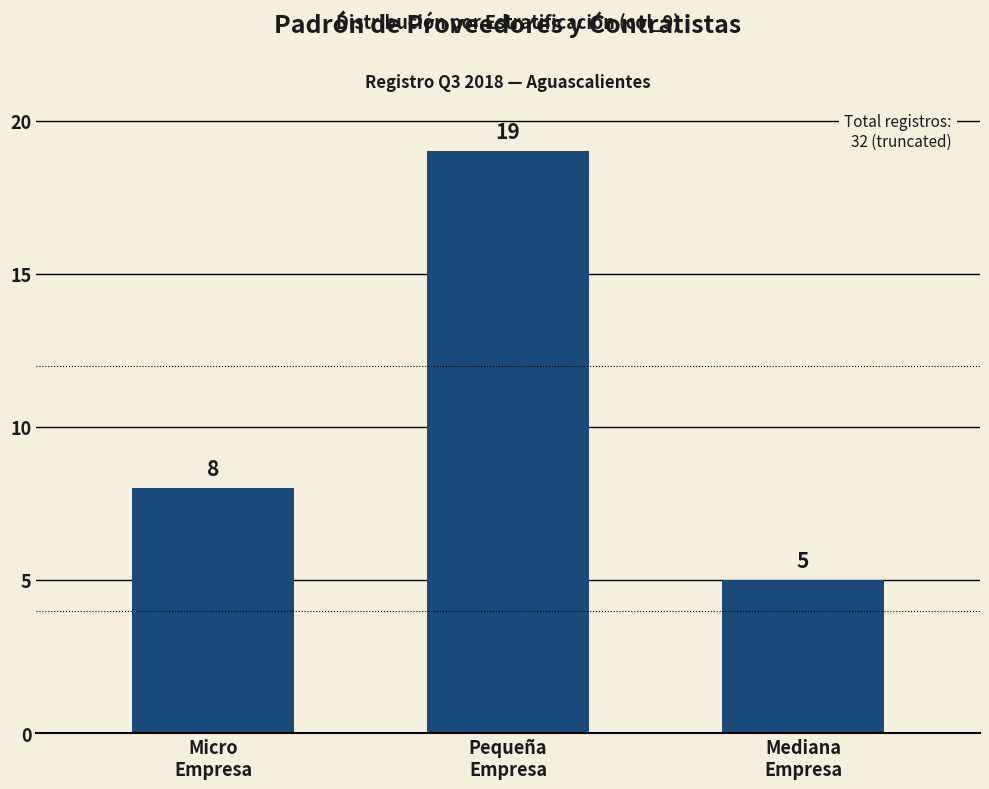

Are the bars horizontal?

No